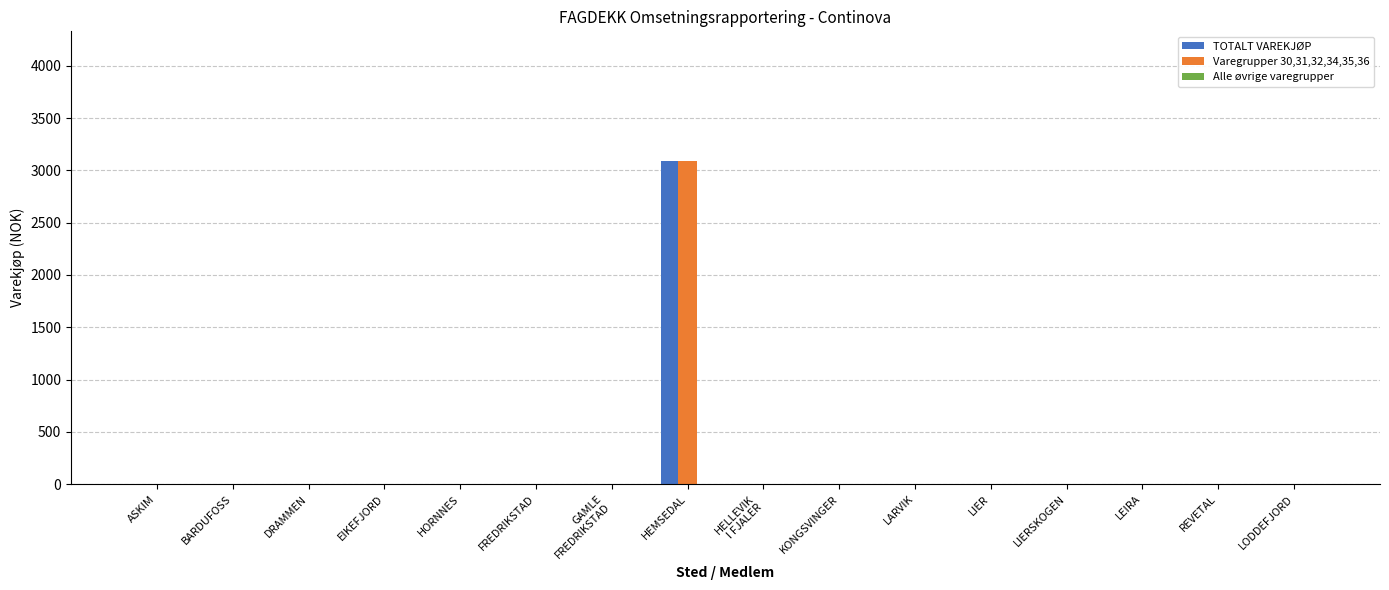

The TOTALT VAREKJØP series shows 1563 at LARVIK. True or false?

False